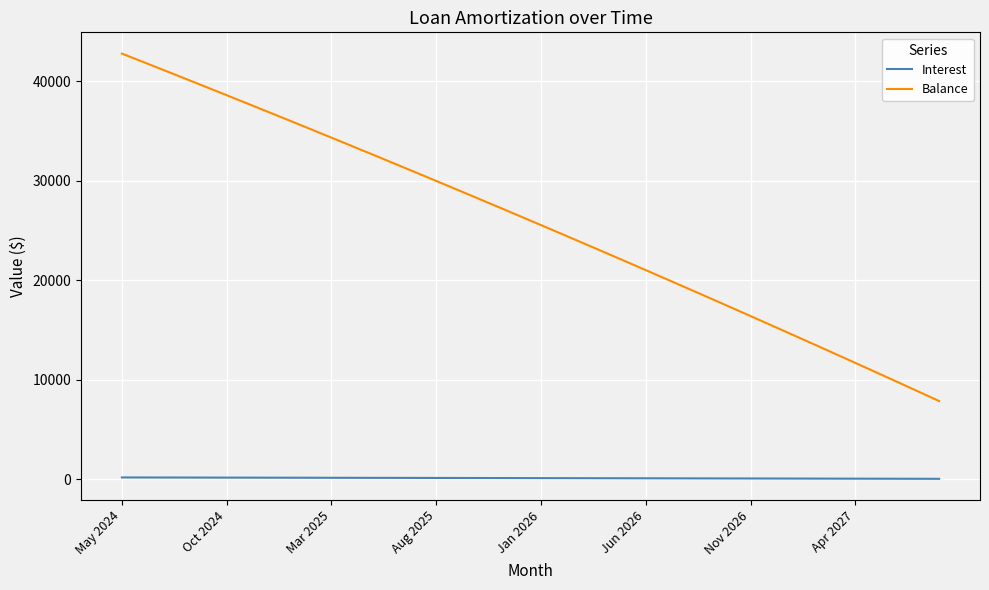

Which series has the widest spread of values?

Balance